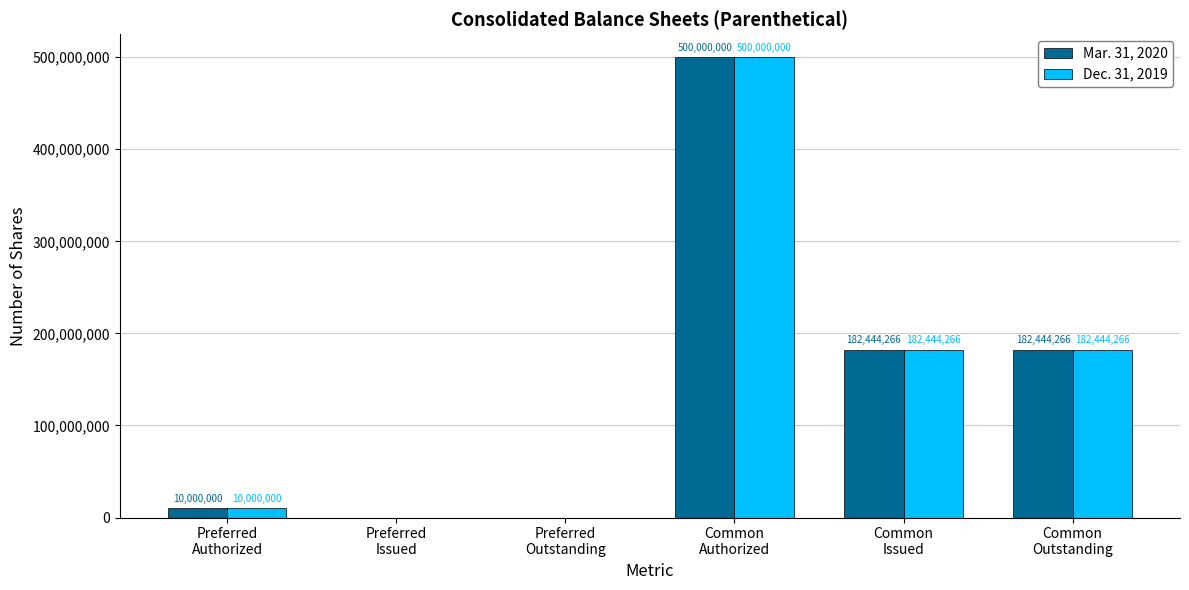

Reading left to right, extract all data points from this chart.

Mar. 31, 2020: Preferred
Authorized=10000000	Preferred
Issued=0	Preferred
Outstanding=0	Common
Authorized=500000000	Common
Issued=182444266	Common
Outstanding=182444266
Dec. 31, 2019: Preferred
Authorized=10000000	Preferred
Issued=0	Preferred
Outstanding=0	Common
Authorized=500000000	Common
Issued=182444266	Common
Outstanding=182444266